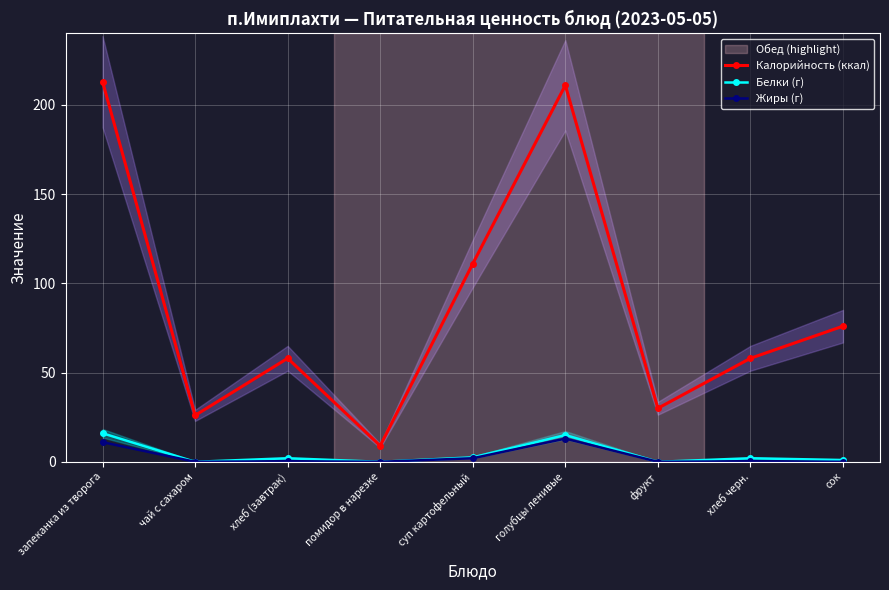

Reading left to right, extract all data points from this chart.

Калорийность (ккал): 213.0	26.0	58.0	9.0	111.0	211.0	30.0	58.0	76.0
Белки (г): 16.0	0.0	2.0	0.0	2.5	15.0	0.0	2.0	1.0
Жиры (г): 11.0	0.0	0.3	0.0	2.0	13.0	0.0	0.3	0.0